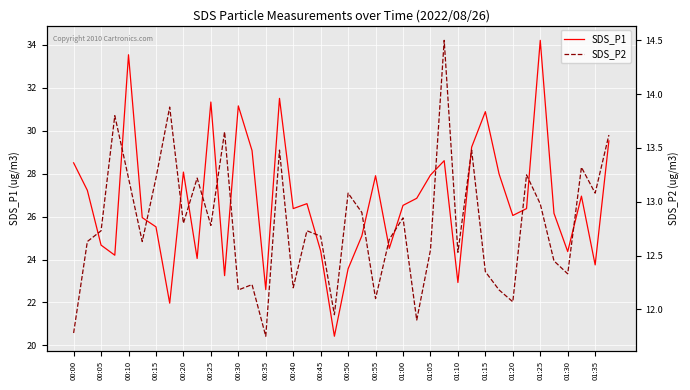

Reading left to right, transcribe all the data shown in this chart.

SDS_P1: 28.5	27.2	24.7	24.2	33.5	25.9	25.5	22.0	28.1	24.1	31.3	23.2	31.1	29.1	22.6	31.5	26.4	26.6	24.4	20.4	23.6	25.1	27.9	24.5	26.5	26.9	27.9	28.6	22.9	29.2	30.9	28.0	26.1	26.4	34.2	26.1	24.4	26.9	23.8	29.5
SDS_P2: 11.8	12.6	12.7	13.8	13.2	12.6	13.2	13.9	12.8	13.2	12.8	13.7	12.2	12.2	11.8	13.5	12.2	12.7	12.7	11.9	13.1	12.9	12.1	12.7	12.8	11.9	12.6	14.5	12.5	13.5	12.3	12.2	12.1	13.2	13.0	12.4	12.3	13.3	13.1	13.6